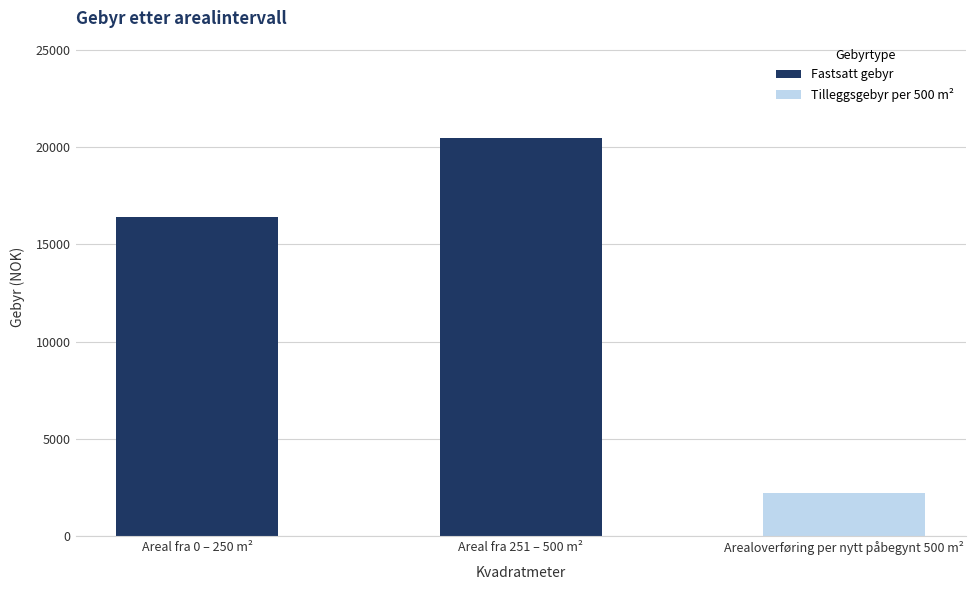

Are the bars horizontal?

No